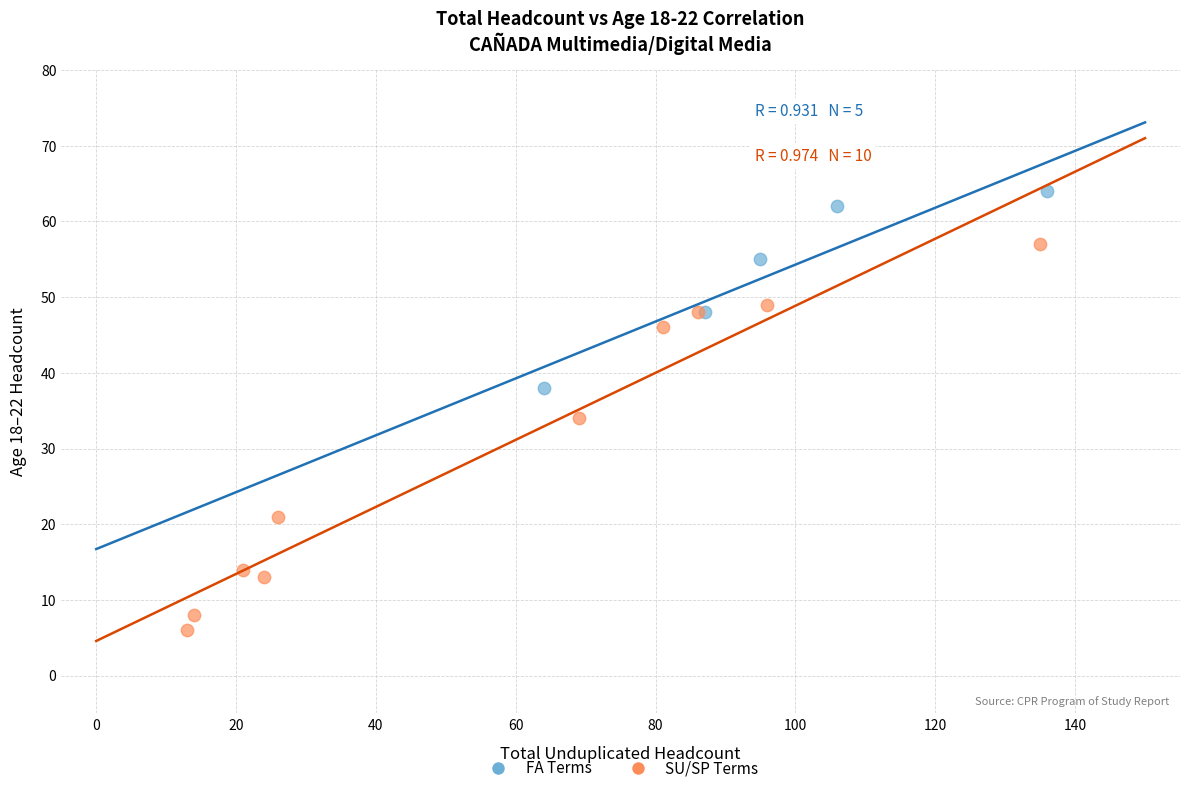

Which series reaches the maximum Y coordinate?

FA Terms